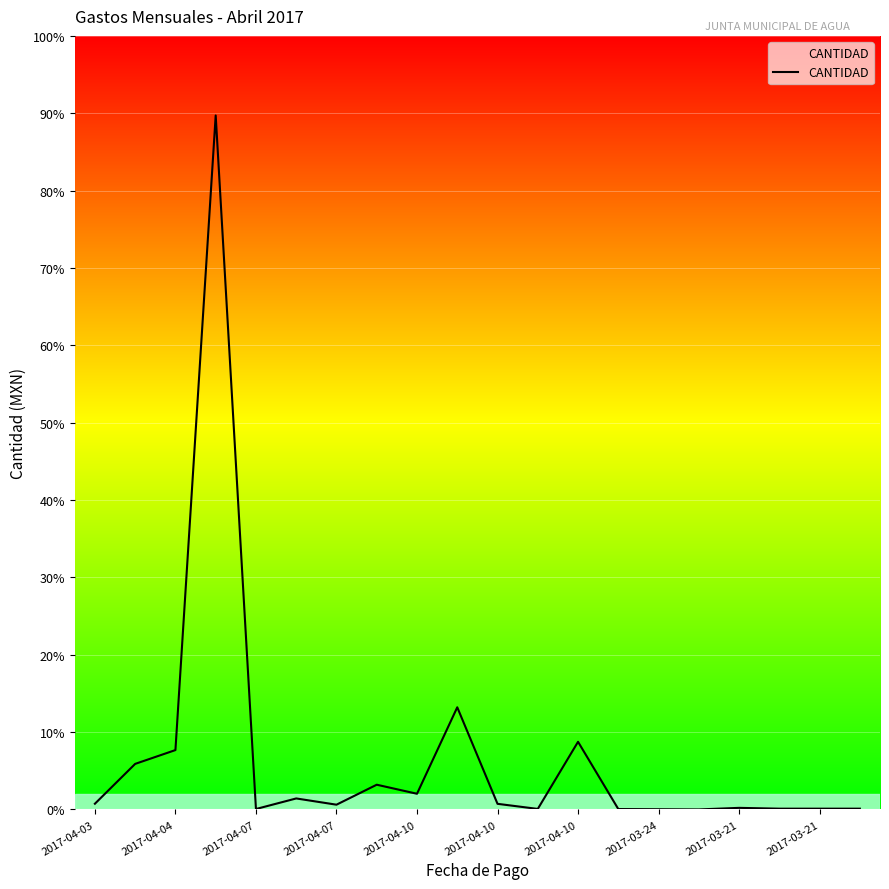

Does the chart have visible grid lines?

Yes